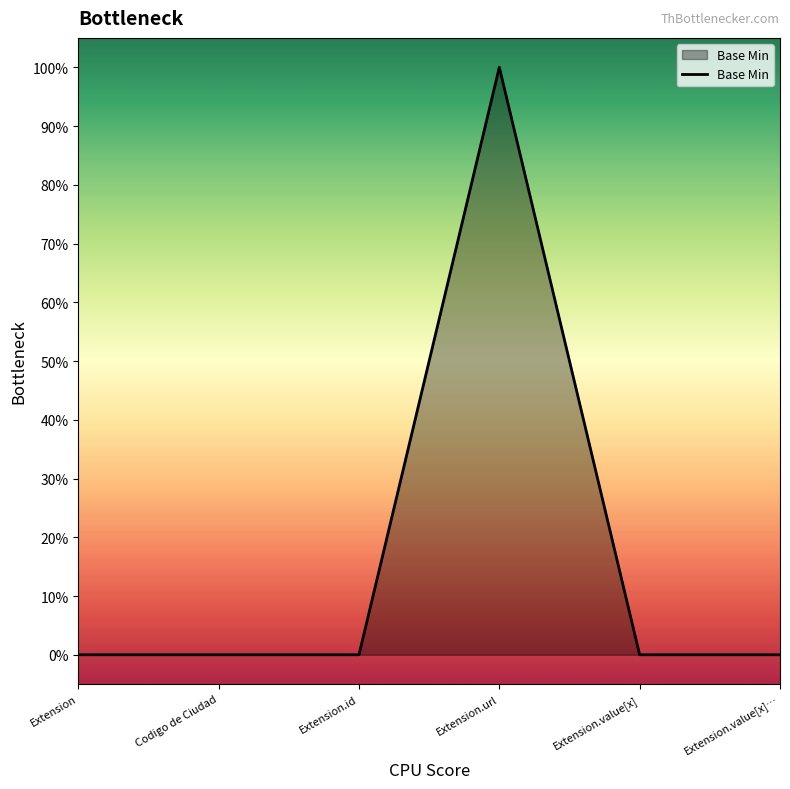

Does the chart have visible grid lines?

No